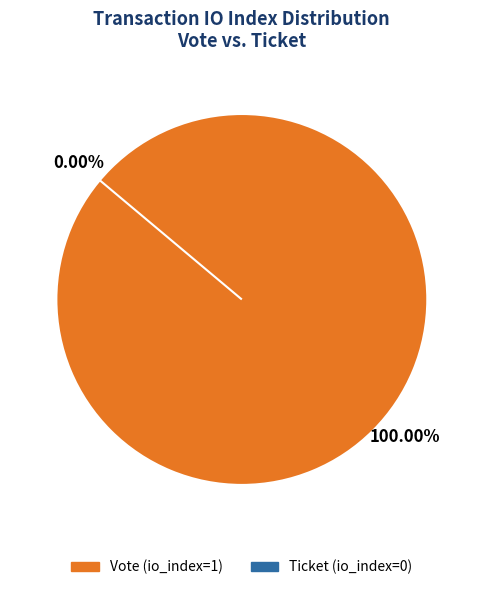

To the nearest percent, what is the average slice percentage?

50%